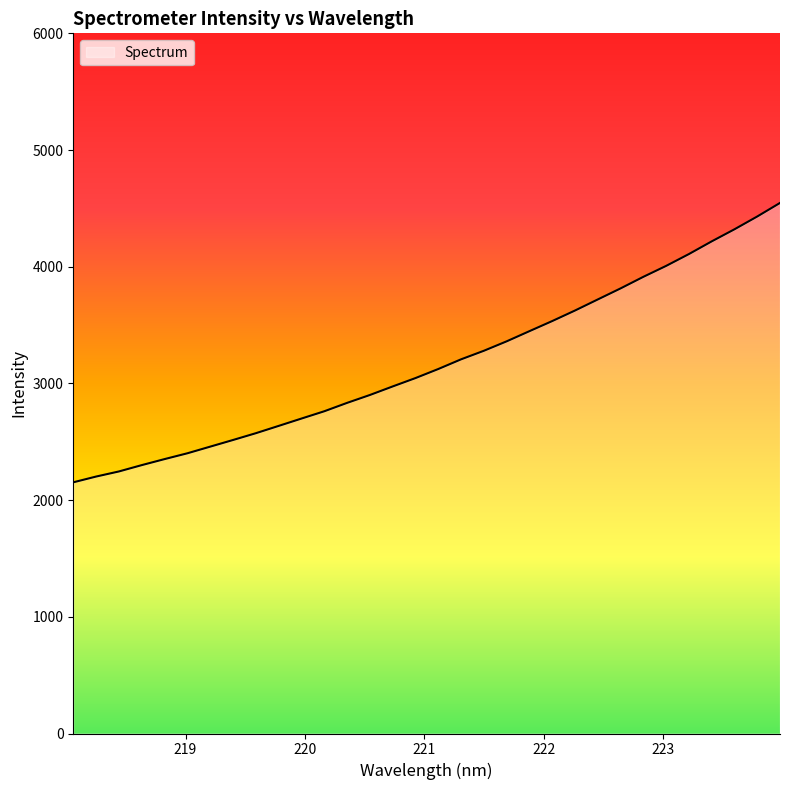

What is the difference between the second highest and second lowest values?

2228.5